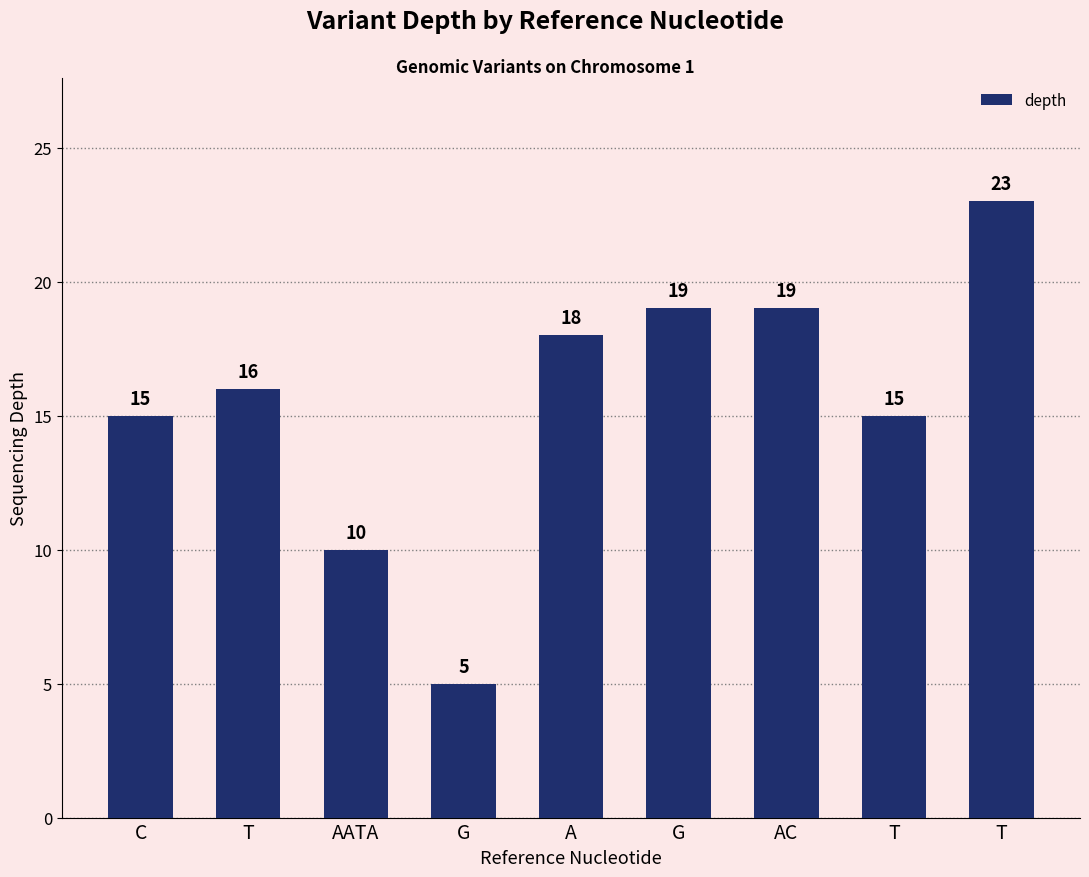

Is it true that the value at T is 7?

False